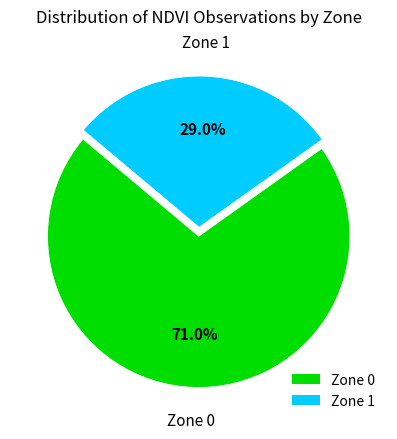

To the nearest percent, what percentage of the pie is Zone 0?

71%